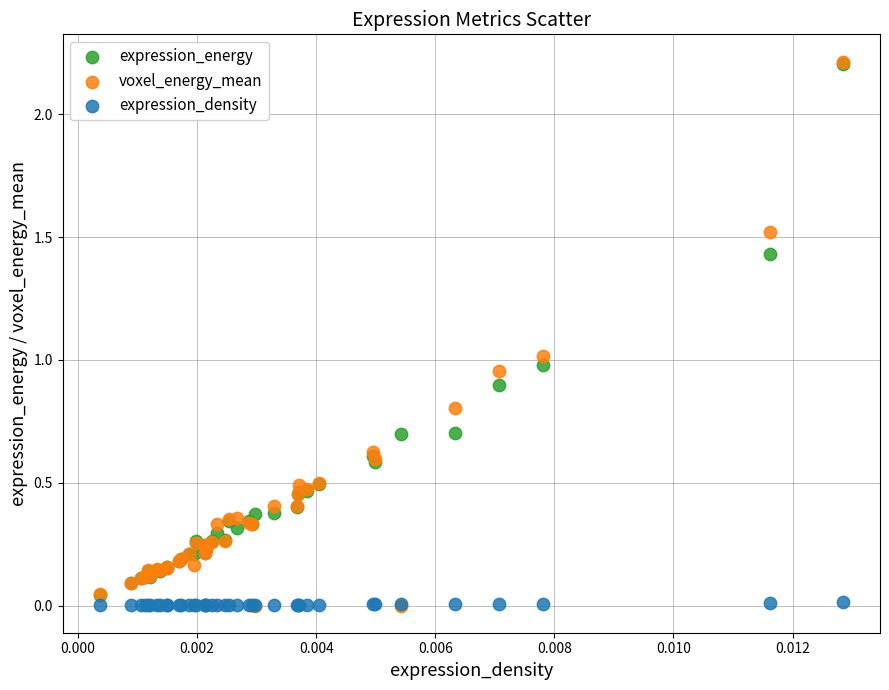

What are all the series names shown in the legend?

expression_energy, voxel_energy_mean, expression_density